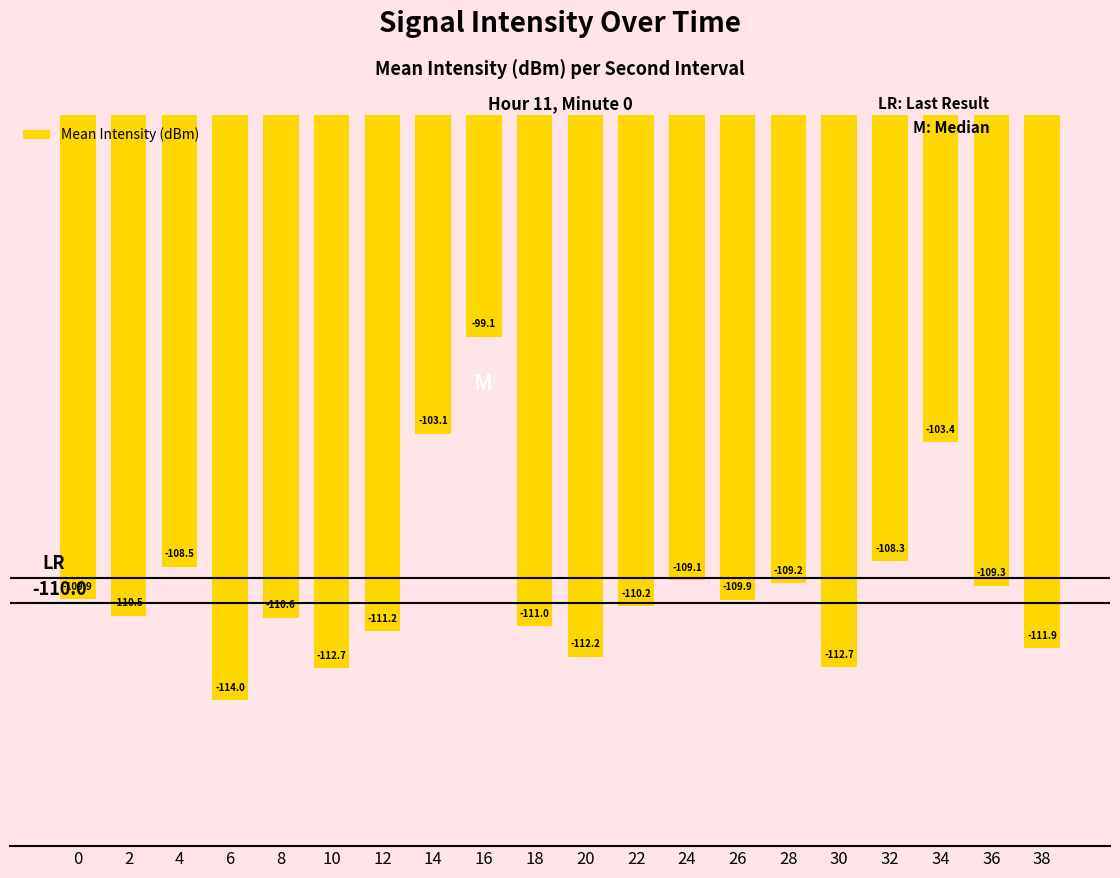

How many categories are shown in the chart?

20